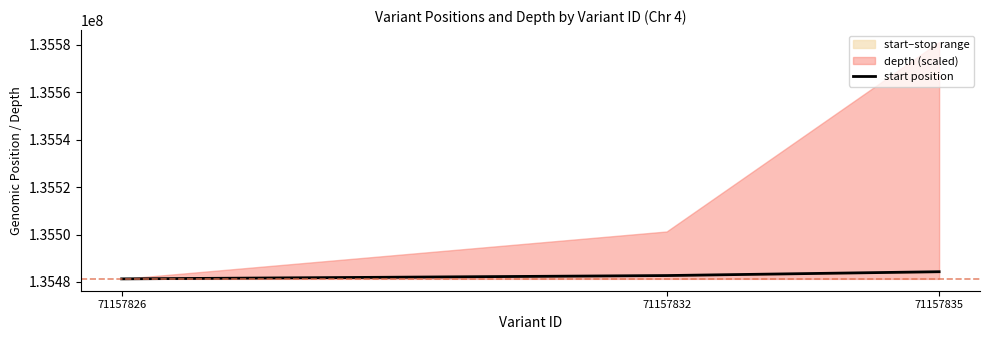

Approximately how many times larger is the value at 71157835 compared to 71157832?

1.0